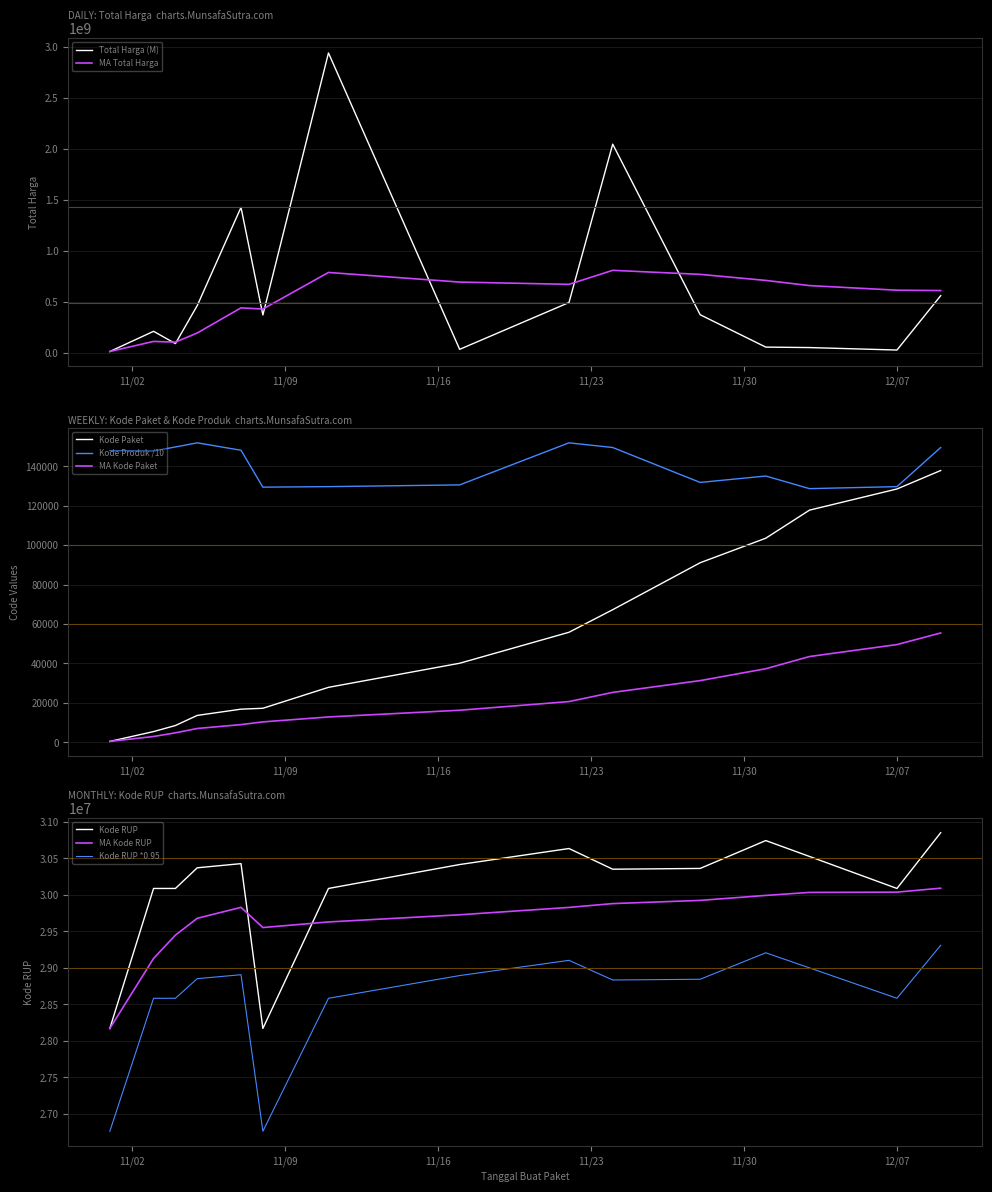

Which series has the widest spread of values?

Total Harga (M)